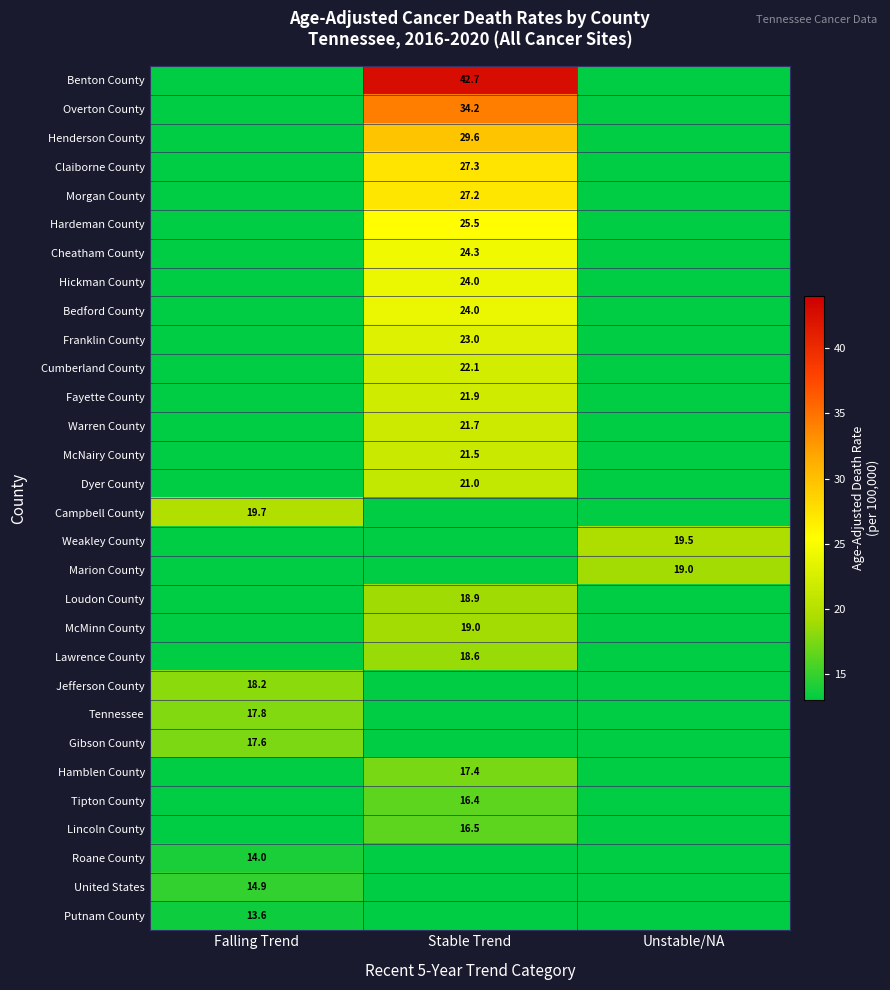

Is it true that Tennessee equals 6.2 at Falling Trend?

False